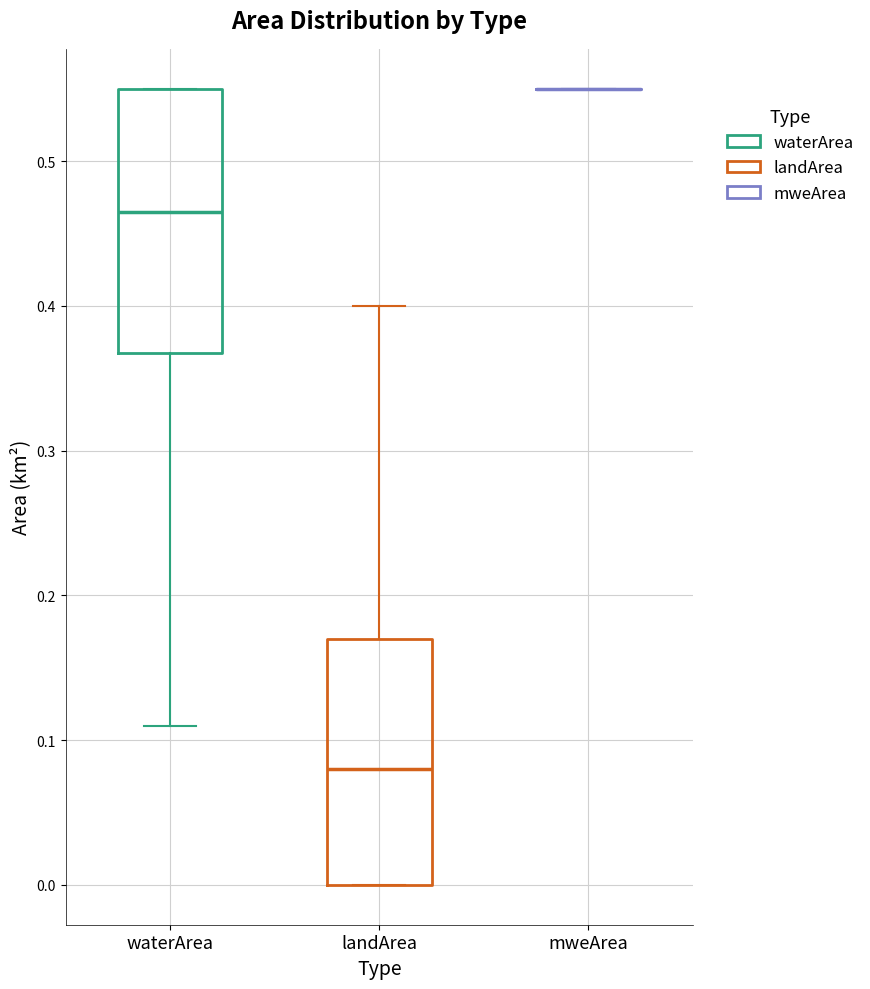

Reading left to right, transcribe this box plot: for each box, give where its median line is, the range the box spans, and where its two whiskers end, as read against the y-axis. The values are not printed on the chart, so give them approximately, as read against the axis.

waterArea: median 0.47, box 0.37 to 0.55, whiskers 0.11 to 0.55
landArea: median 0.08, box 0.00 to 0.17, whiskers 0.00 to 0.40
mweArea: box collapsed to a line at 0.55, whiskers 0.55 to 0.55